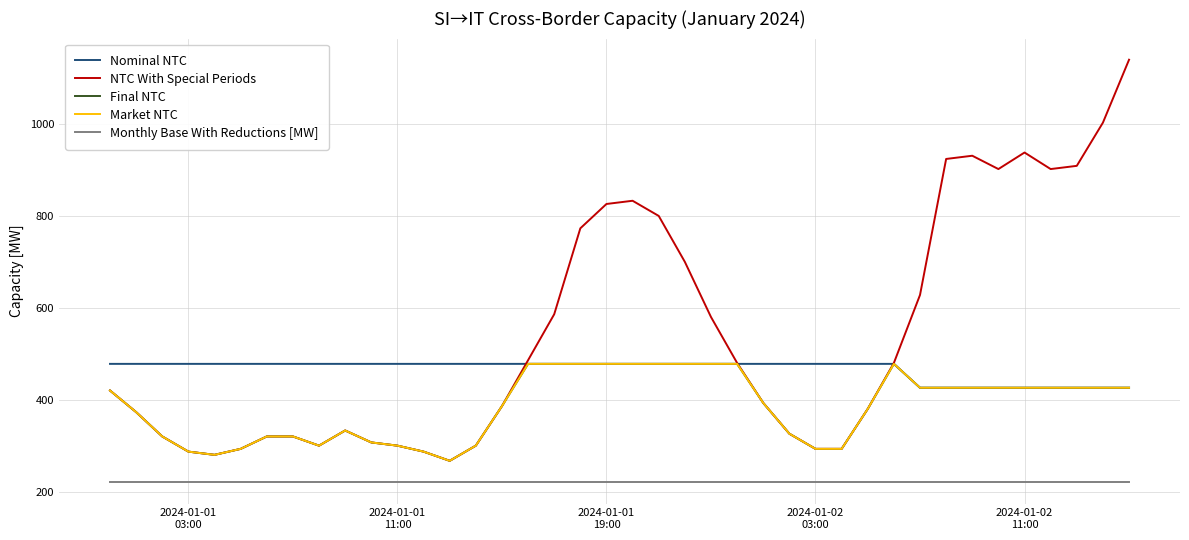

Does the chart display data point markers on the line(s)?

No